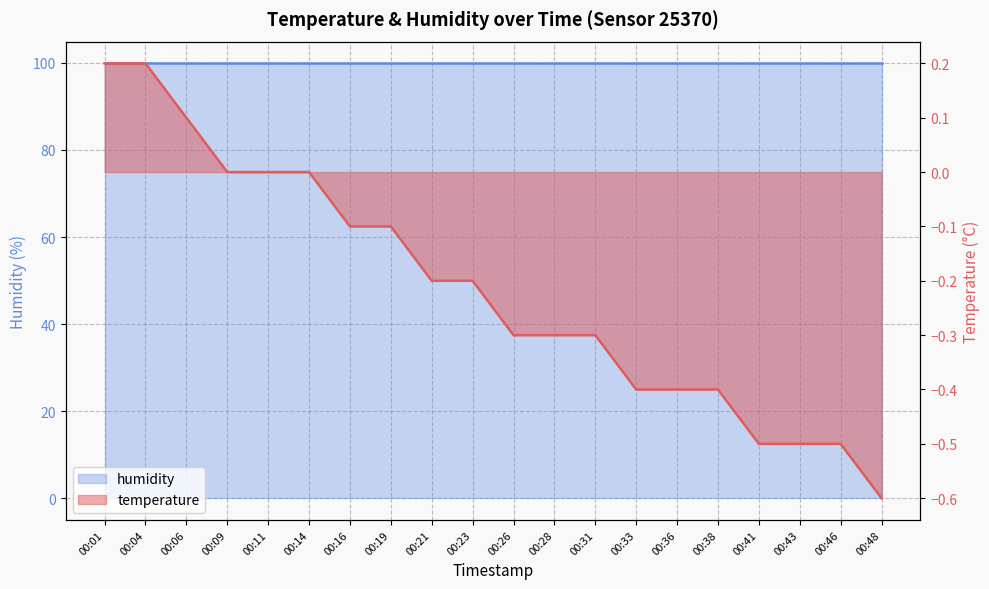

Which has a higher value, 00:48 or 00:28?

00:28